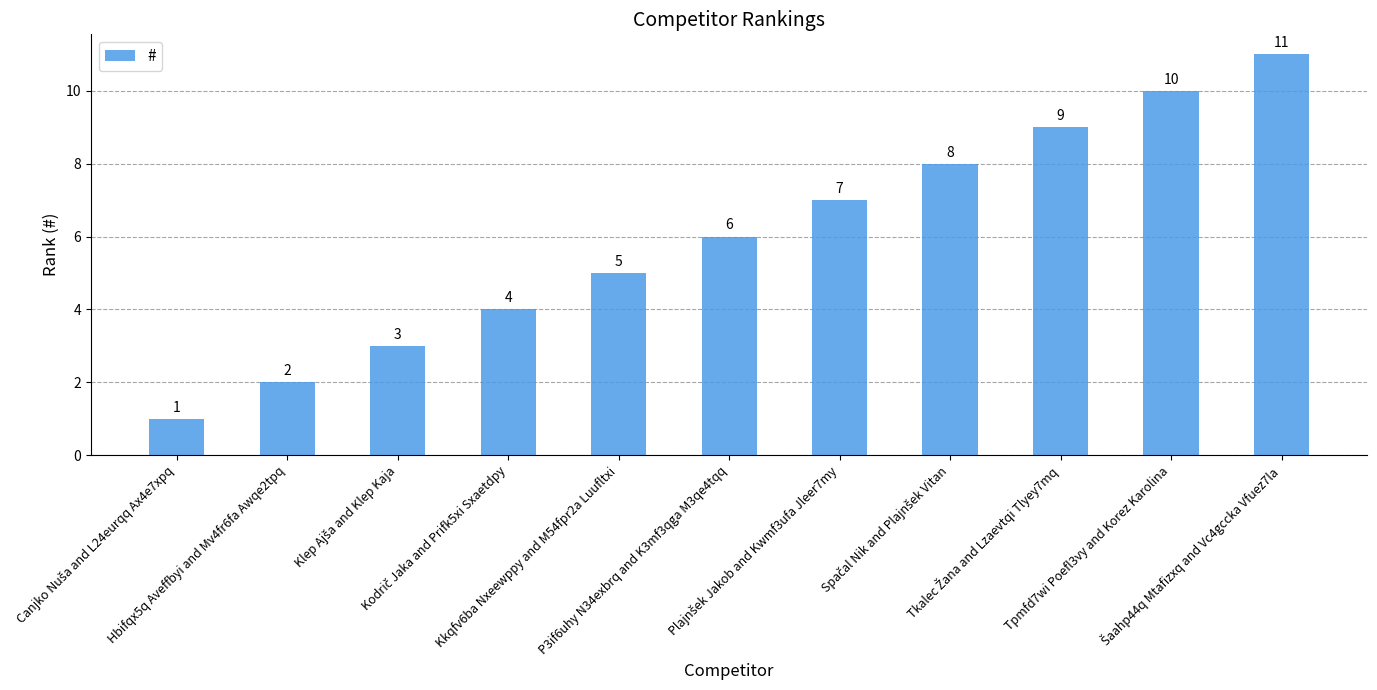

Count the number of data series in this chart.

1